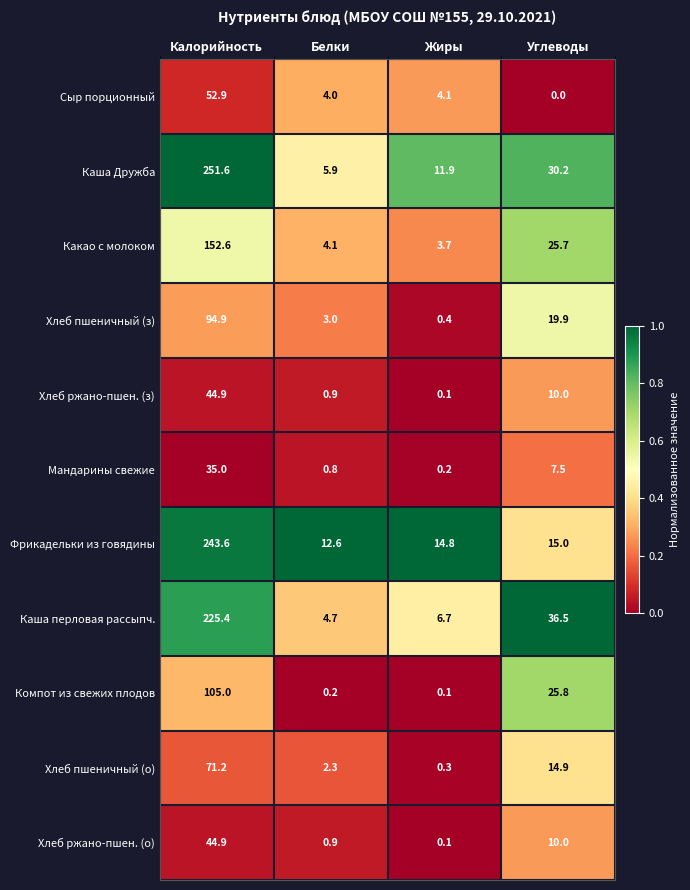

What is the difference between the second highest and minimum values in the Хлеб ржано-пшен. (о) series?

9.9